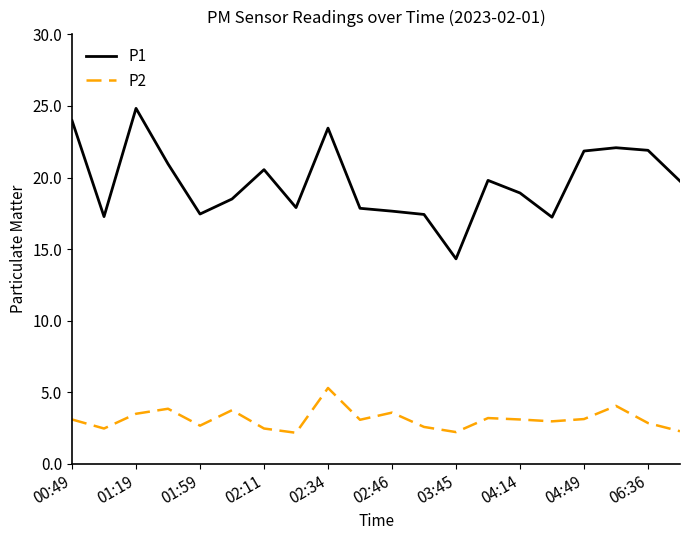

What is the maximum value shown in the chart?

24.8